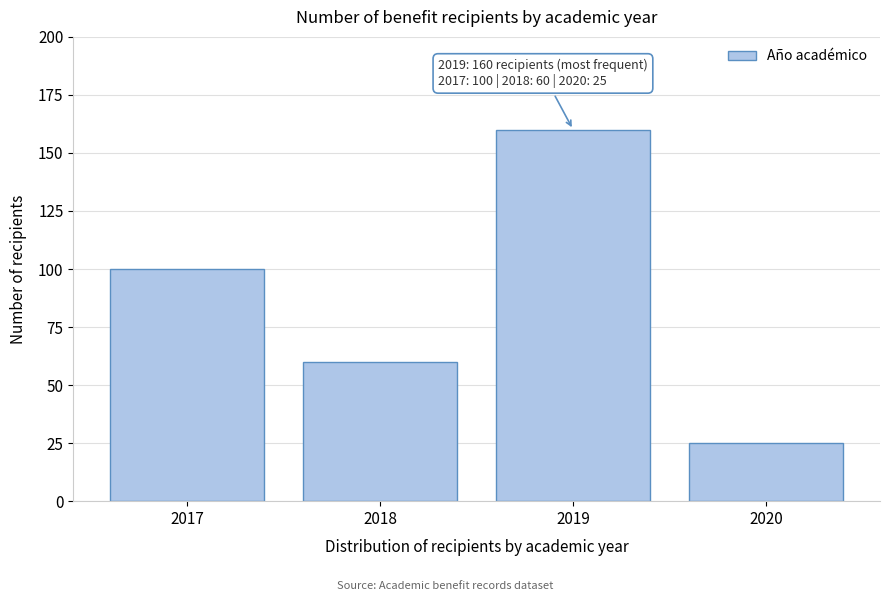

Reading left to right, list all the values displayed in this chart.

100	60	160	25